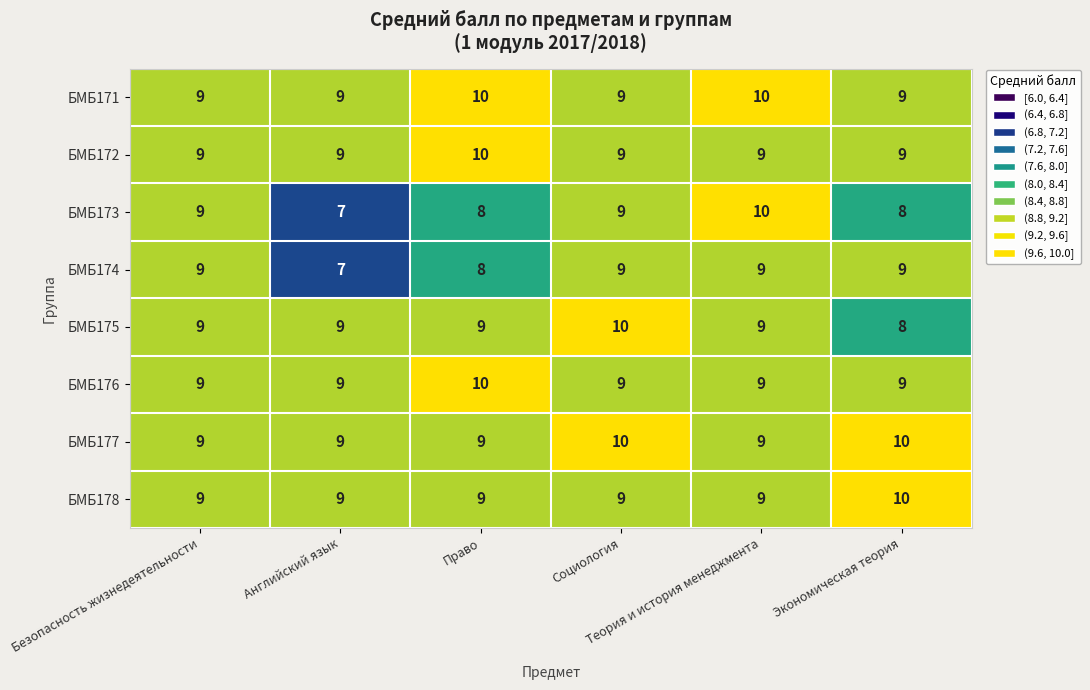

What is the maximum value shown in the chart?

10